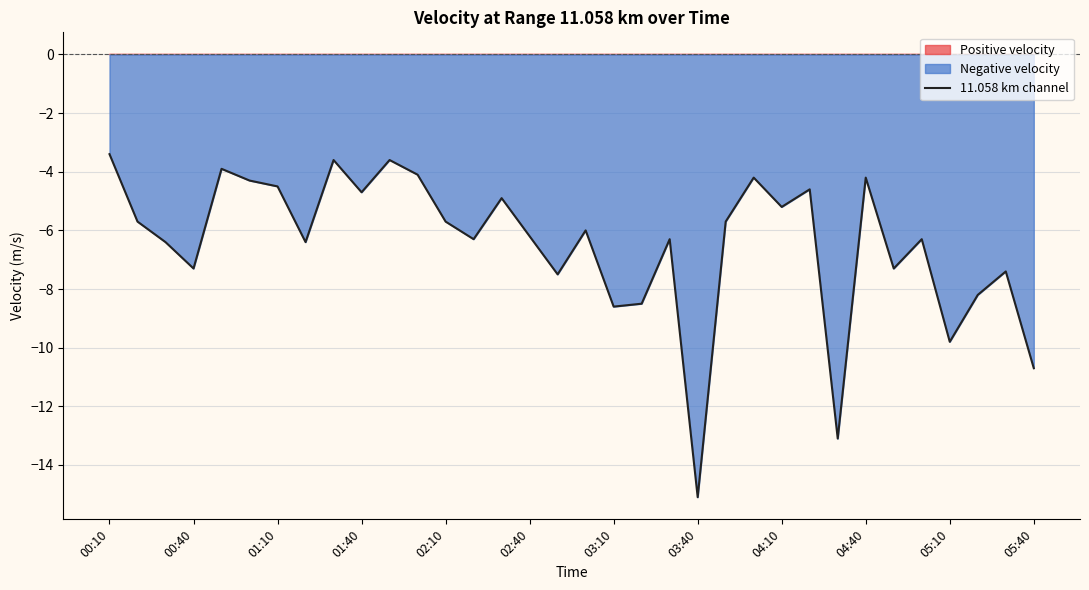

What is the maximum value for 11.058 km channel?

-3.4